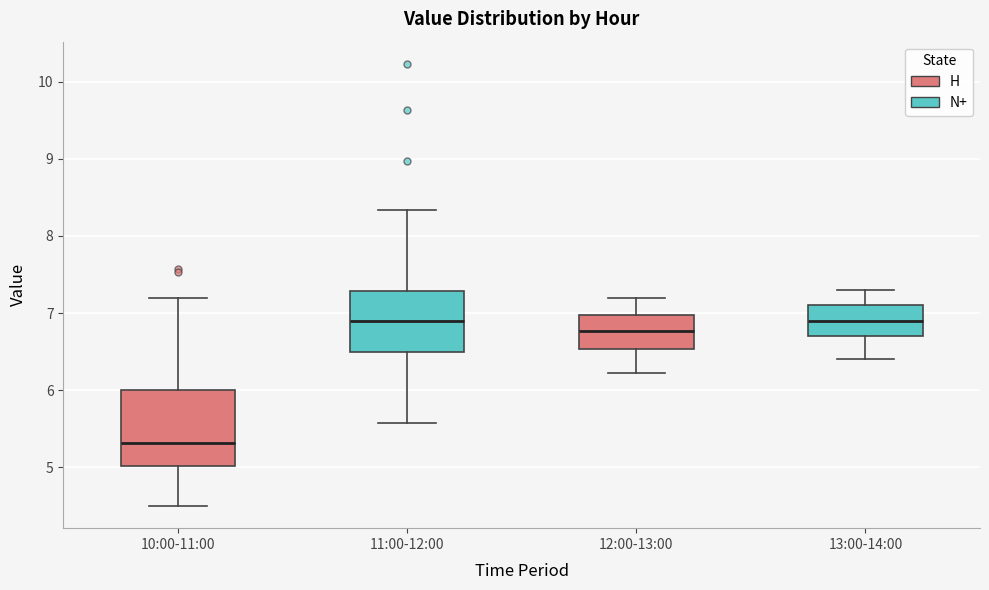

Which box is the tallest, from its lower edge to its upper edge?

10:00-11:00